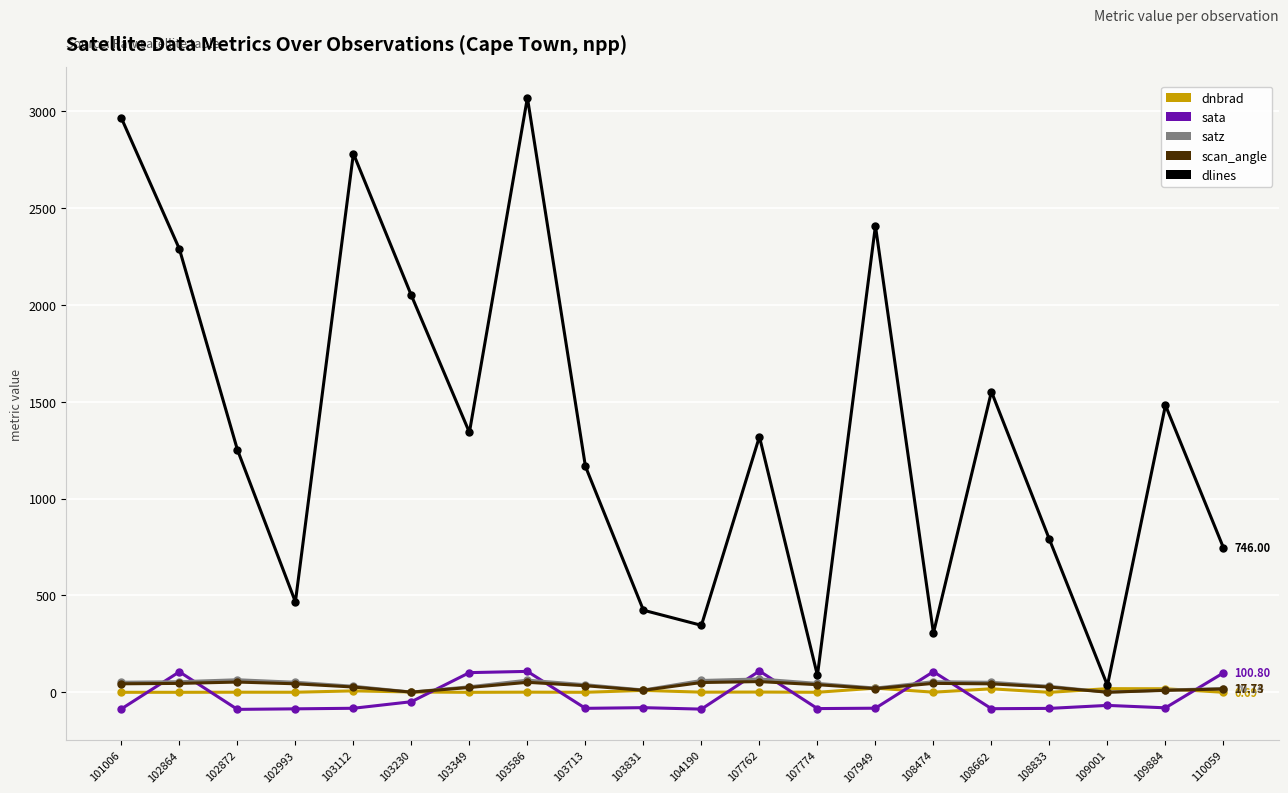

Which series has the largest total across all categories?

dlines